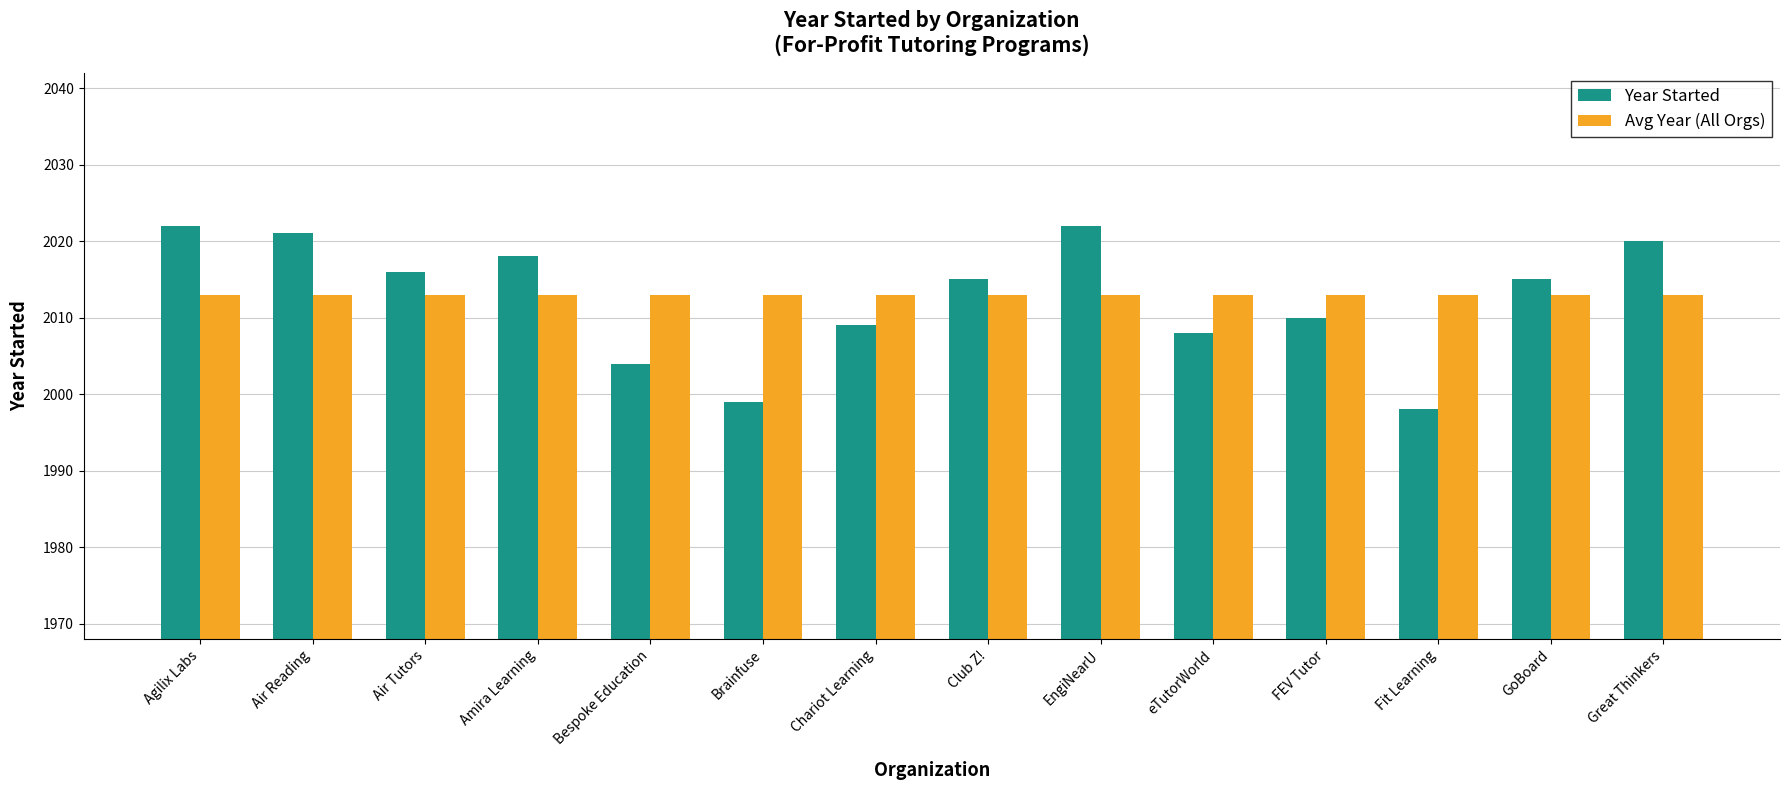

What is the maximum value for Avg Year (All Orgs)?

2013